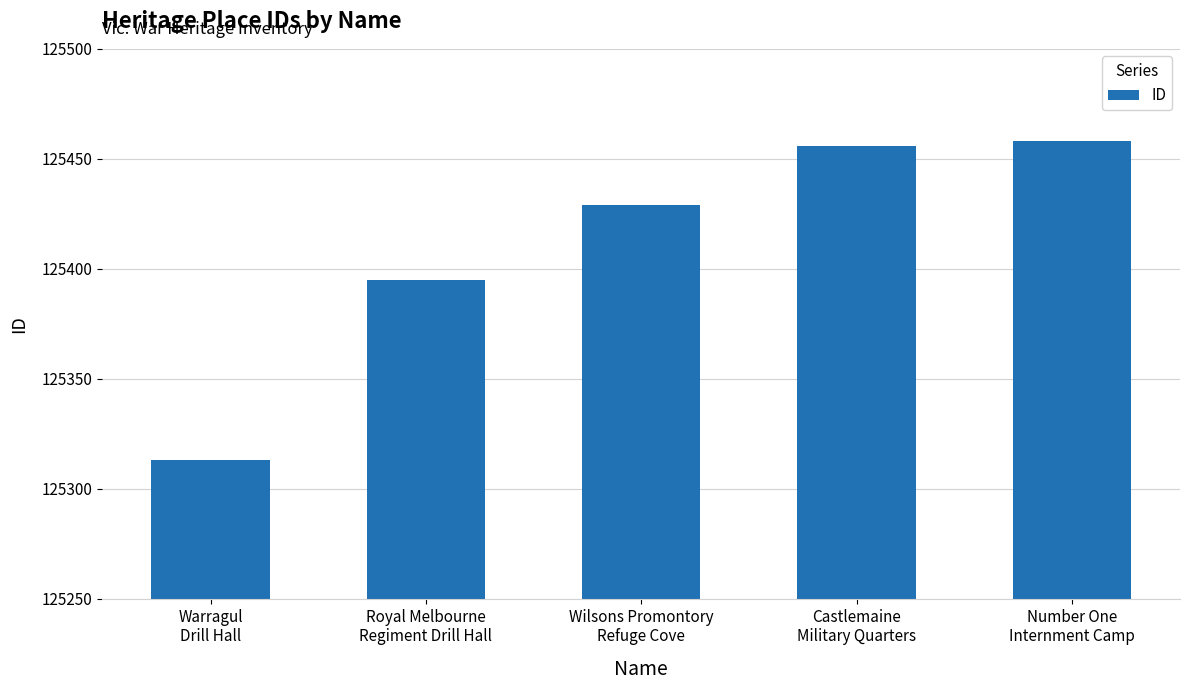

Reading right to left, extract all data points from this chart.

Number One
Internment Camp=125458	Castlemaine
Military Quarters=125456	Wilsons Promontory
Refuge Cove=125429	Royal Melbourne
Regiment Drill Hall=125395	Warragul
Drill Hall=125313